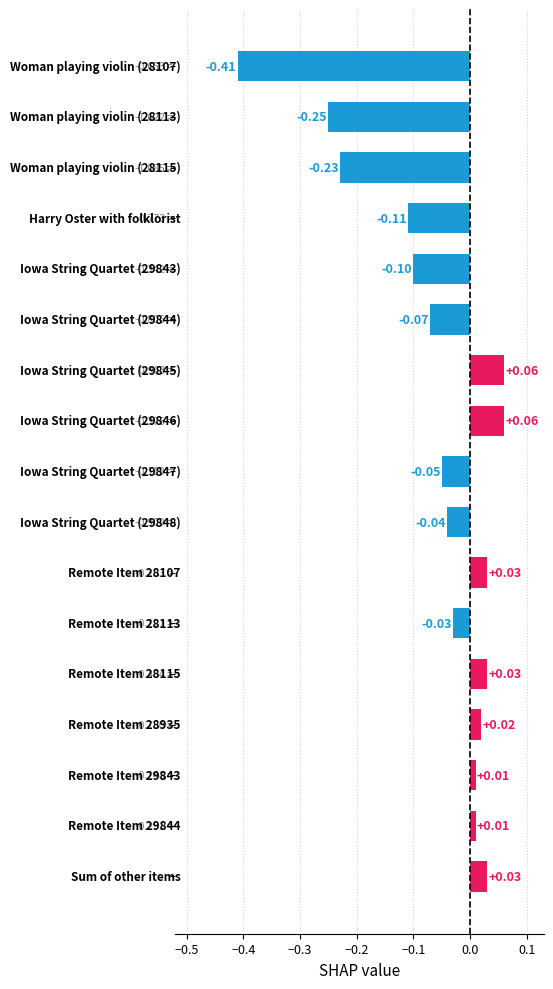

What is the sum of all values?

-1.0